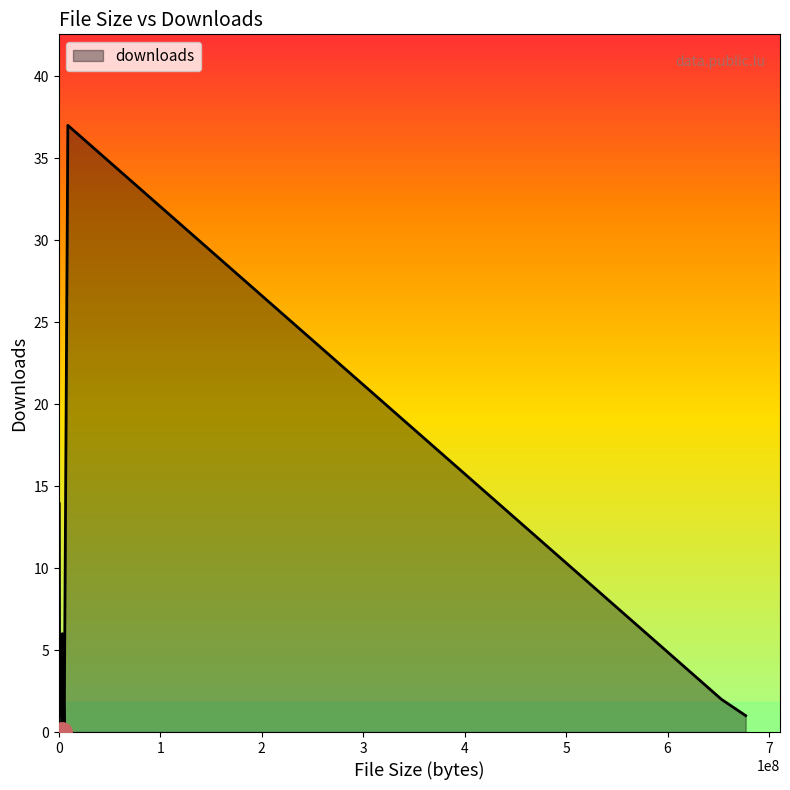

What is the greatest value displayed?

37